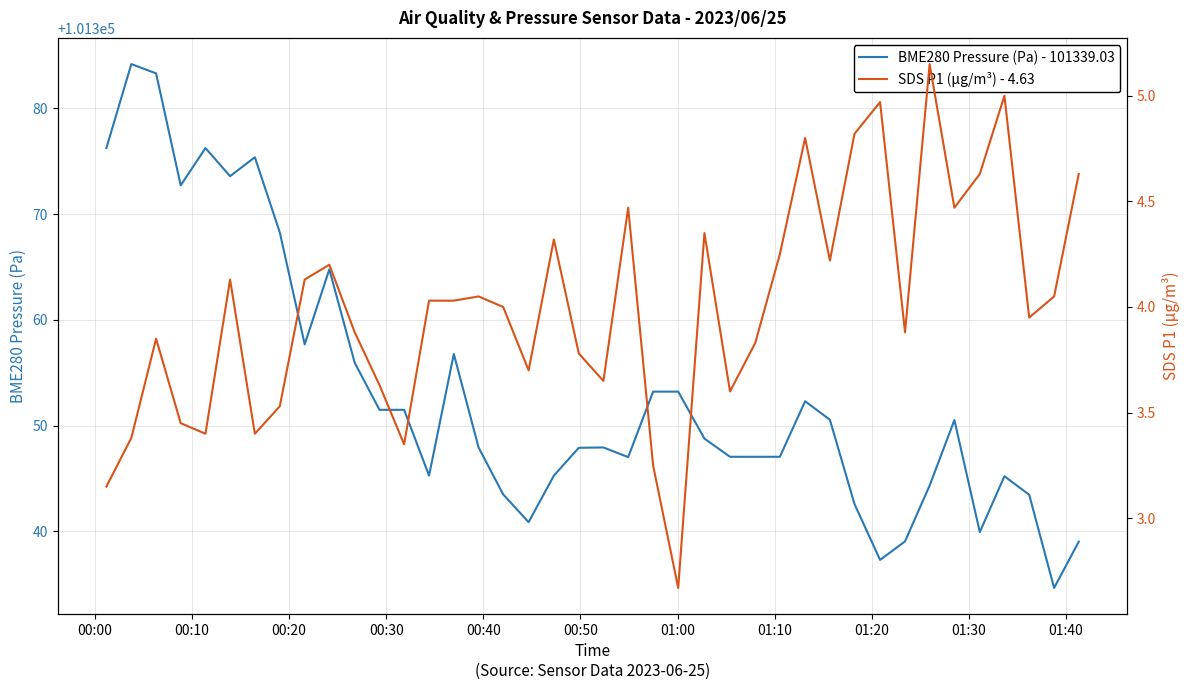

True or false: SDS P1 (μg/m³) and BME280 Pressure (Pa) intersect in this chart.

False